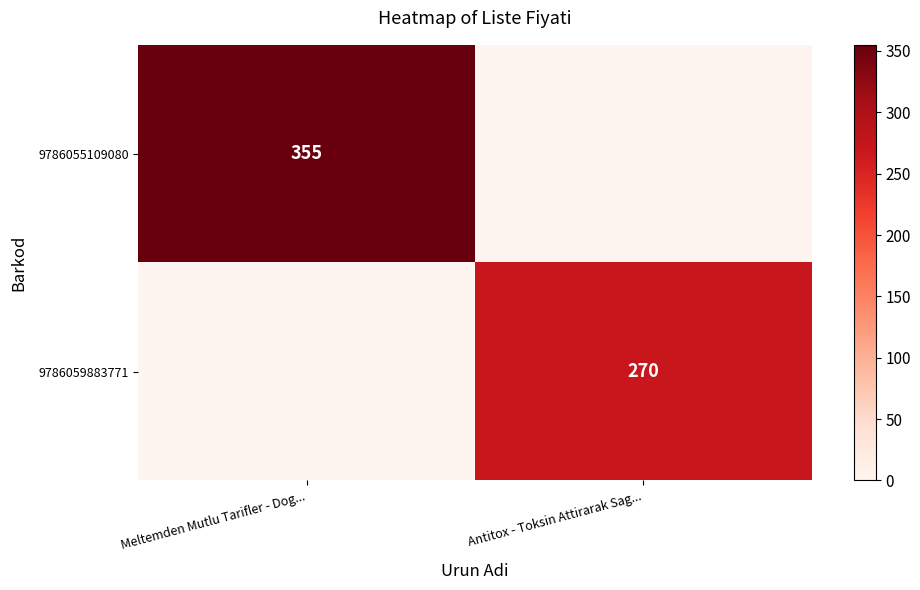

Between Meltemden Mutlu Tarifler - Dog... and Antitox - Toksin Attirarak Sag..., which is larger?

Meltemden Mutlu Tarifler - Dog...